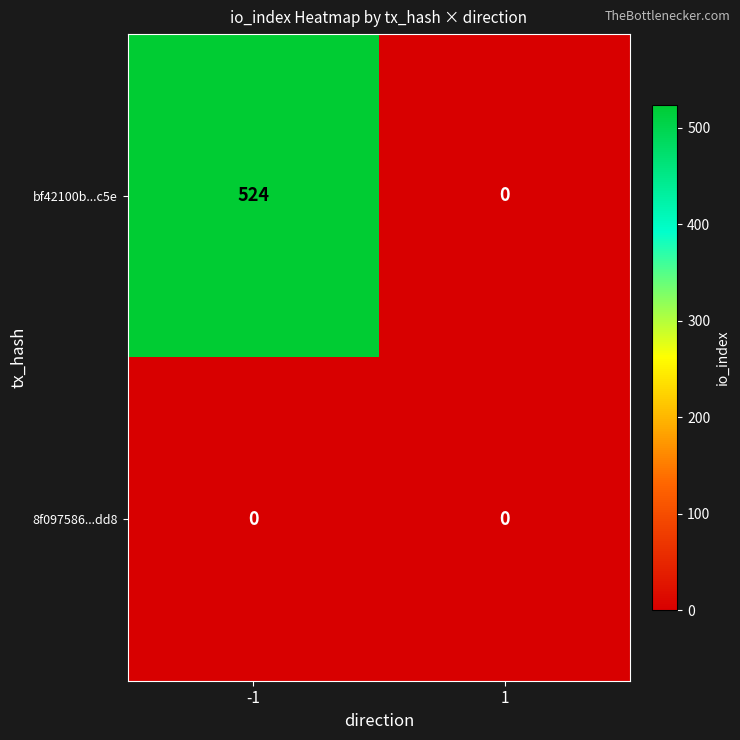

What is the highest value of the bf42100b...c5e series?

524